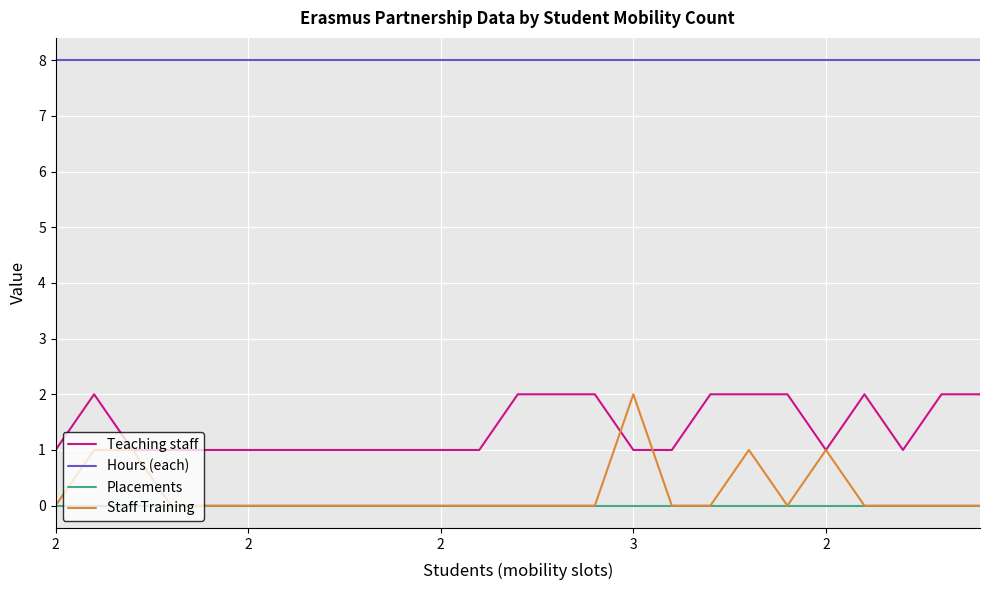

Count the Staff Training values in the range 0 to 1.

24